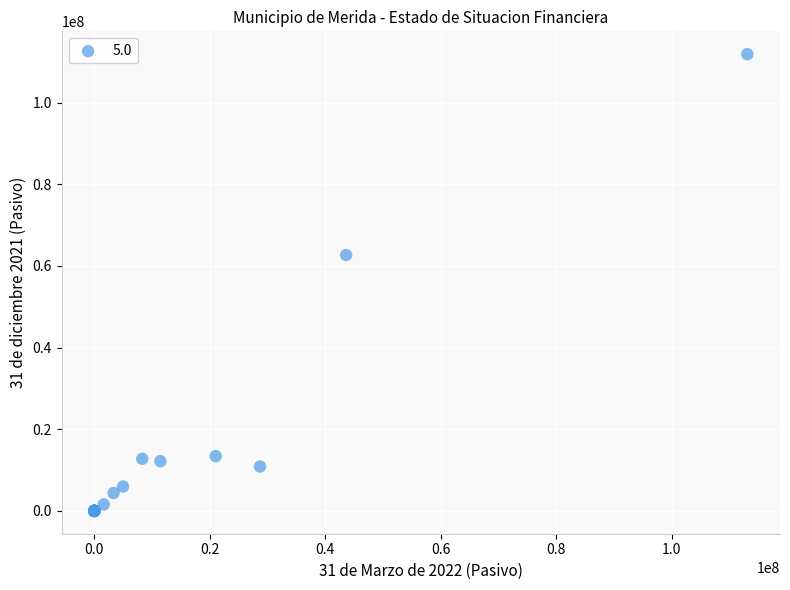

What Y value in the scatter plot is closest to 55941156?

62672923.9